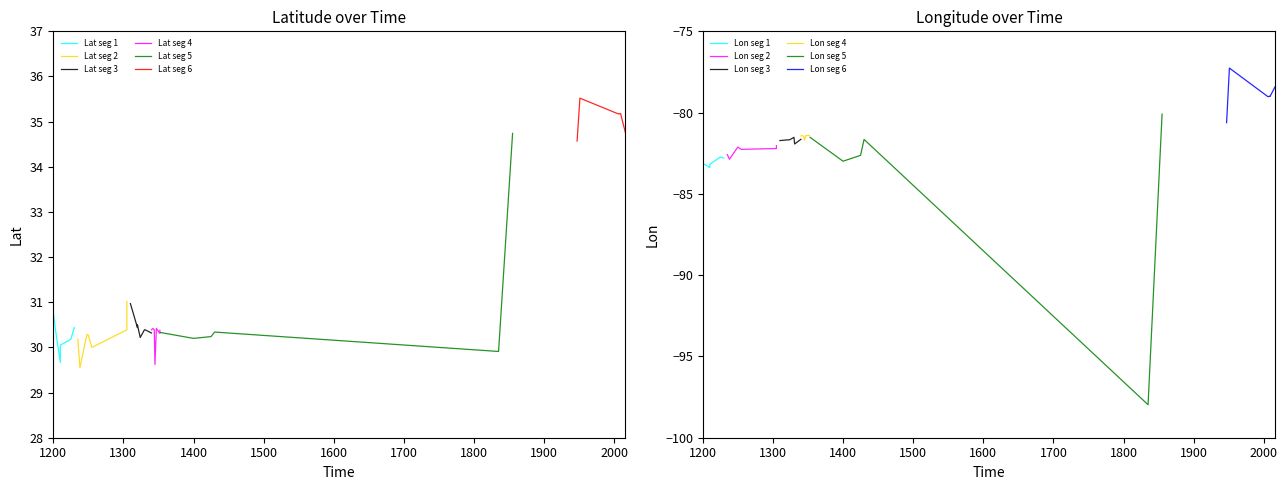

What is the sum of all Lat values?

1245.3